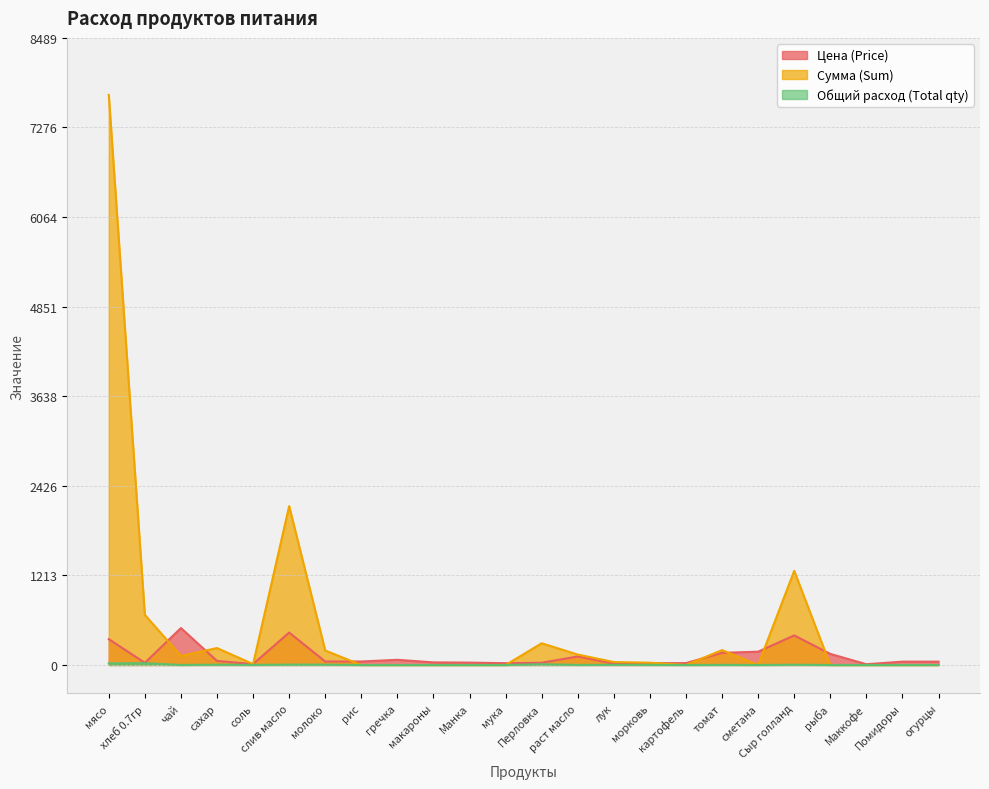

What is the average value of the Сумма (Sum) series?

545.3